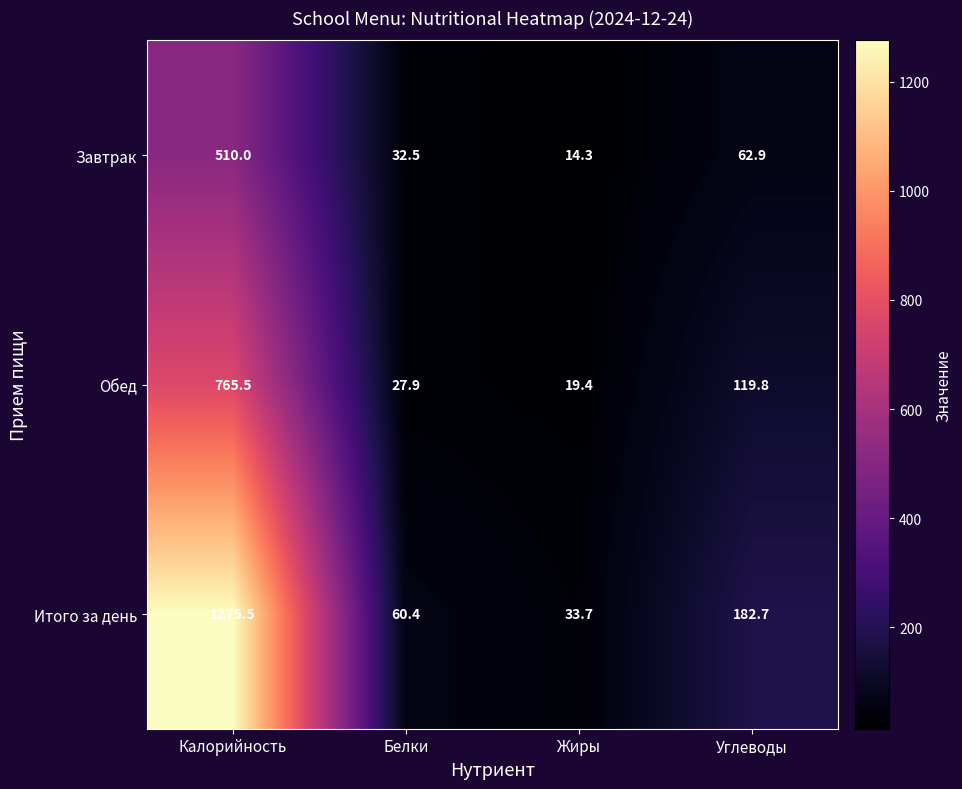

Reading left to right, what are all the values shown in this chart?

Завтрак: 510.0	32.5	14.3	62.9
Обед: 765.5	27.9	19.4	119.8
Итого за день: 1275.5	60.4	33.7	182.7